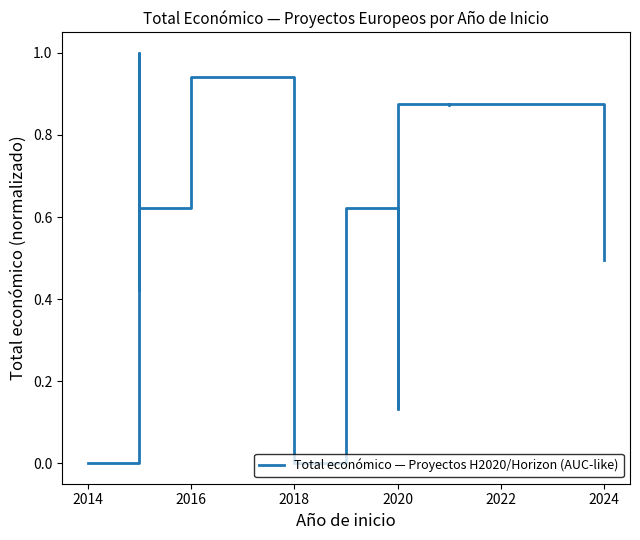

What is the difference between the maximum and minimum values?

1.0